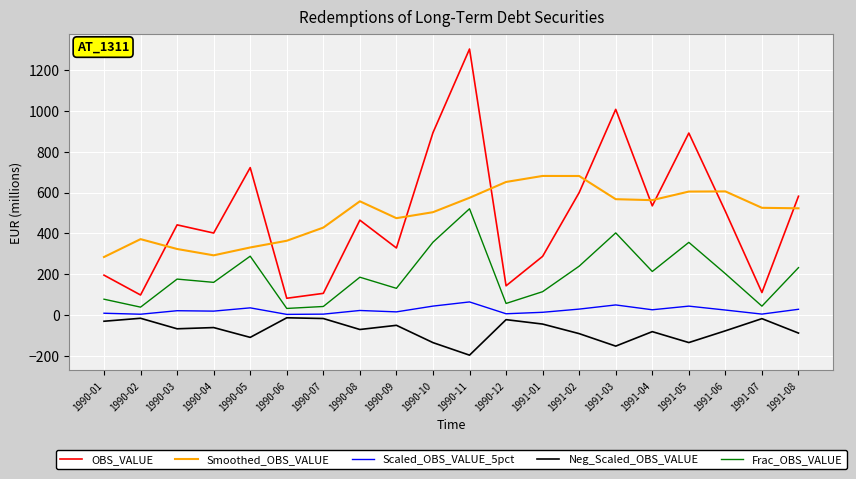

Rank the series by their maximum value, from lowest to highest.

Neg_Scaled_OBS_VALUE, Scaled_OBS_VALUE_5pct, Frac_OBS_VALUE, Smoothed_OBS_VALUE, OBS_VALUE